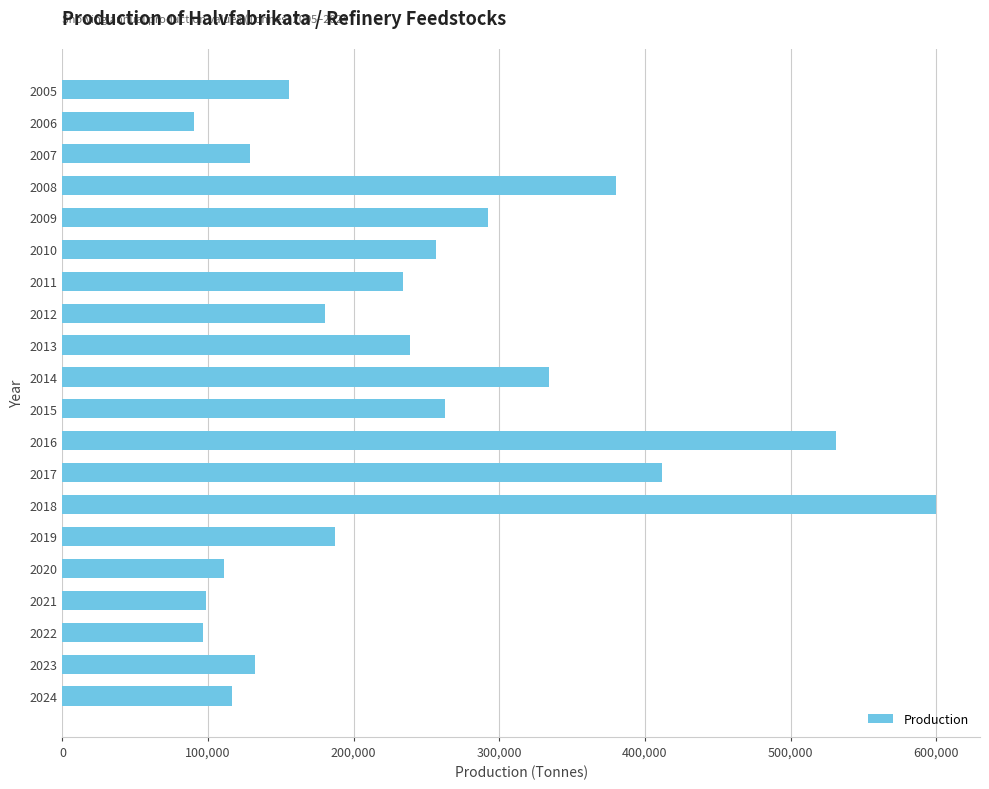

Where is the data nearest to the value 345084?

2014